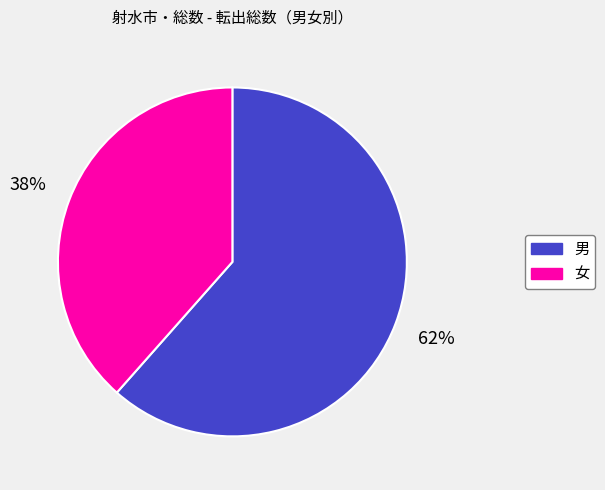

Rank the categories by value from lowest to highest.

女, 男